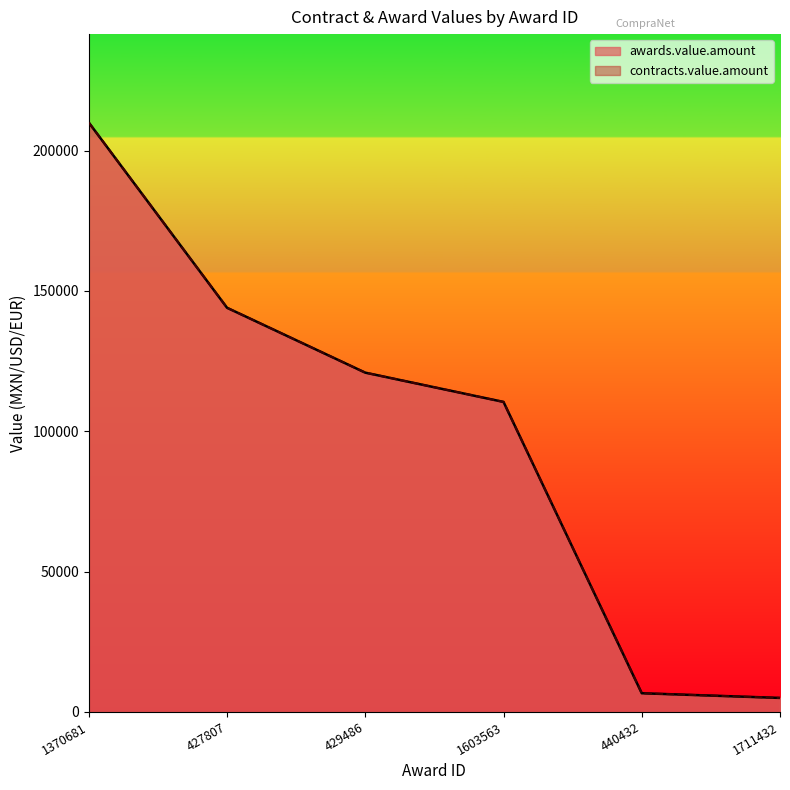

Which category has the highest value in the awards.value.amount series?

1370681